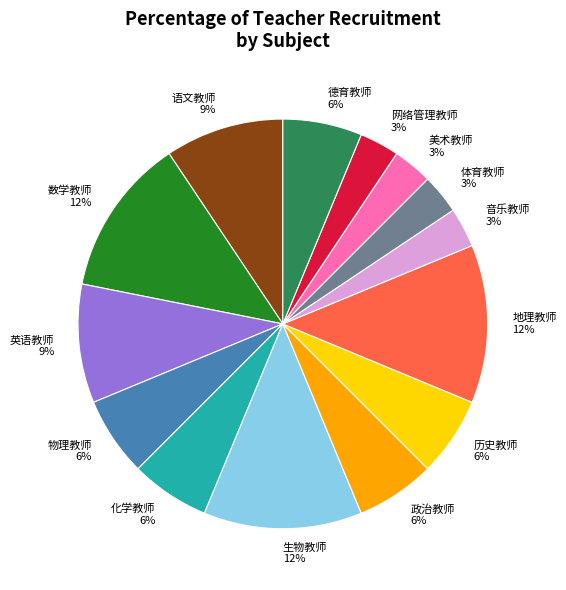

What percentage is the 网络管理教师 slice, to the nearest percent?

3%